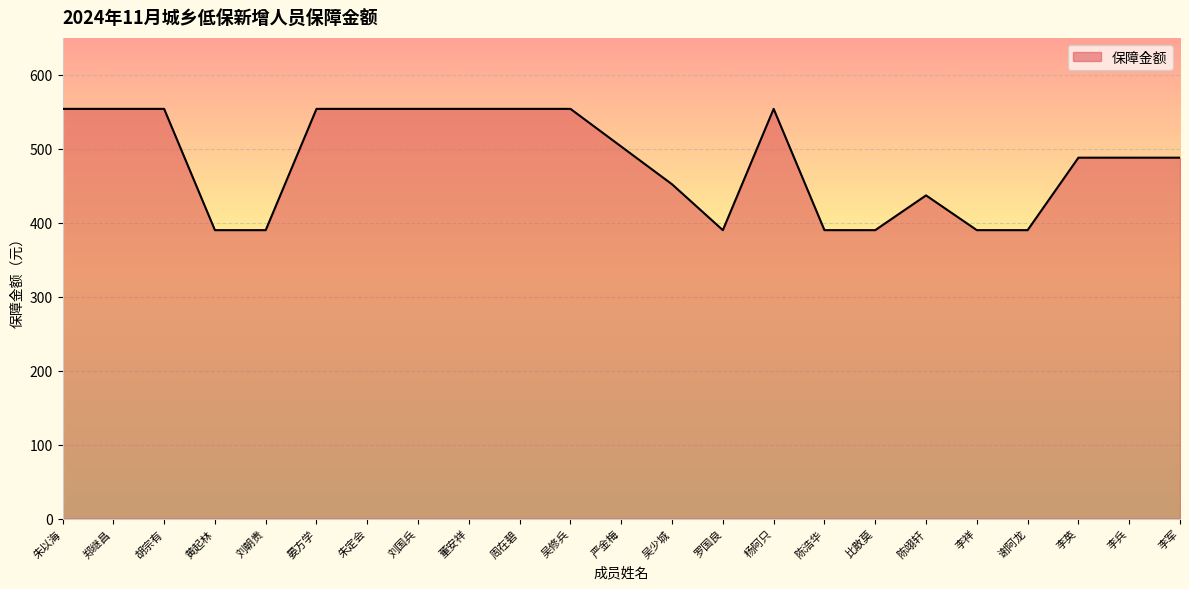

Where does the data first go above 488?

朱以海